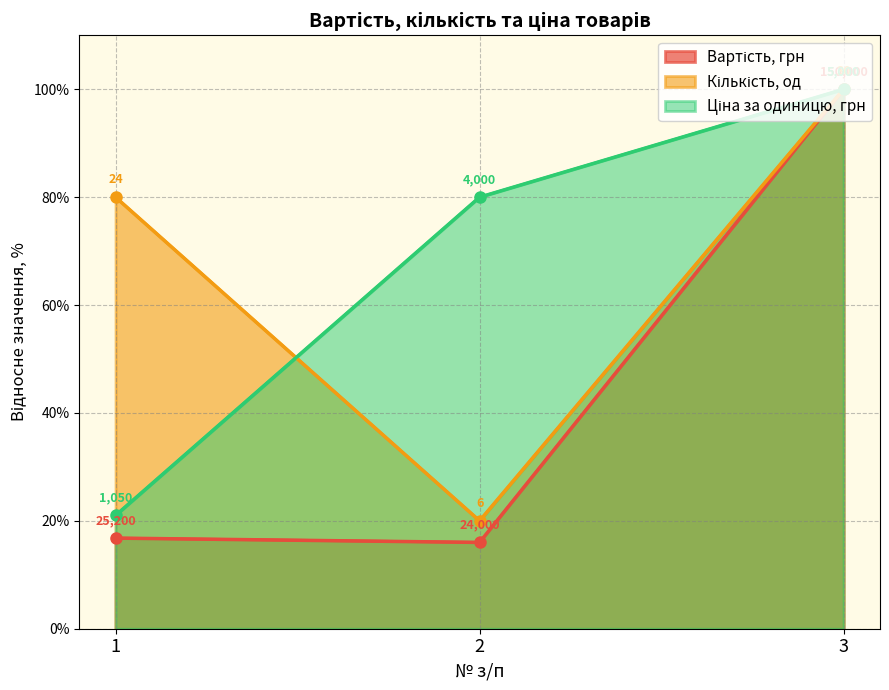

How many lines are shown in the chart?

3